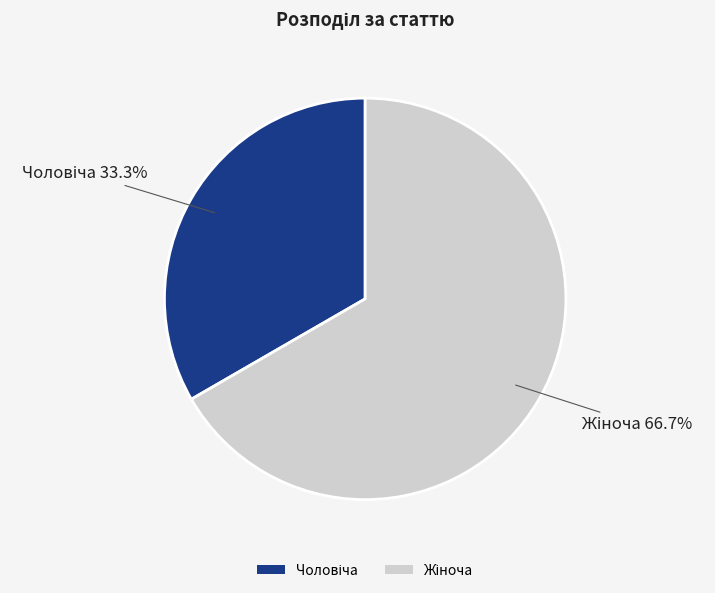

Is there any slice that represents more than half of the pie?

Yes